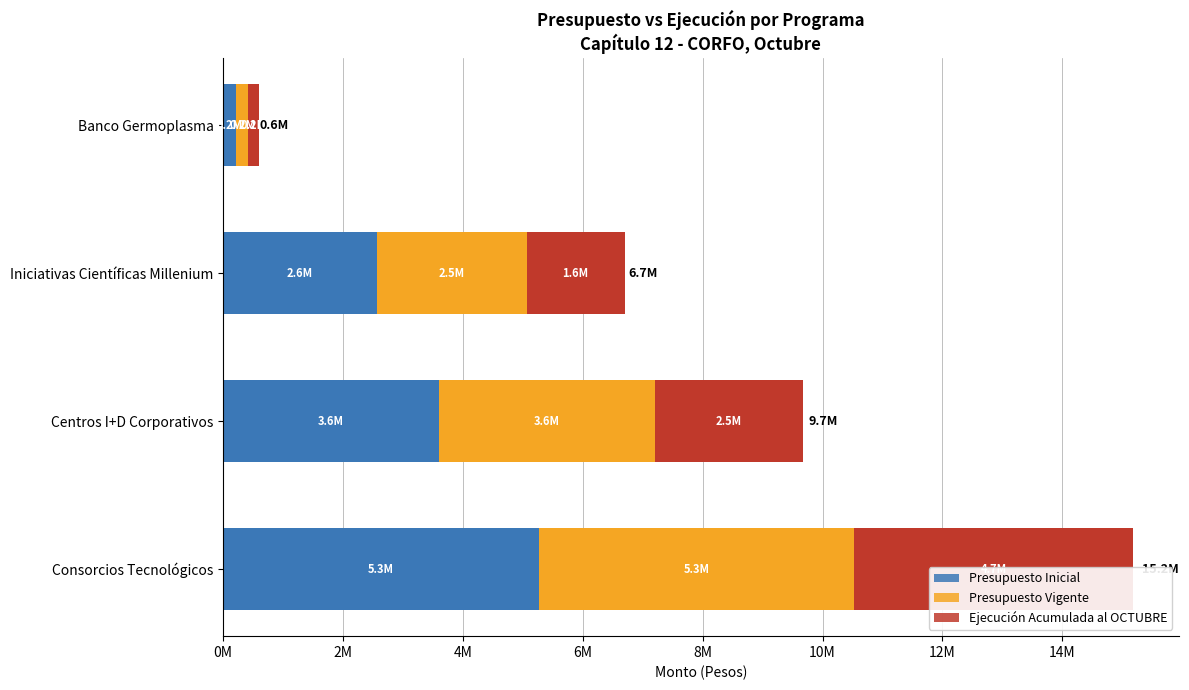

Count the Ejecución Acumulada al OCTUBRE values in the range 1630000 to 4652170.

3